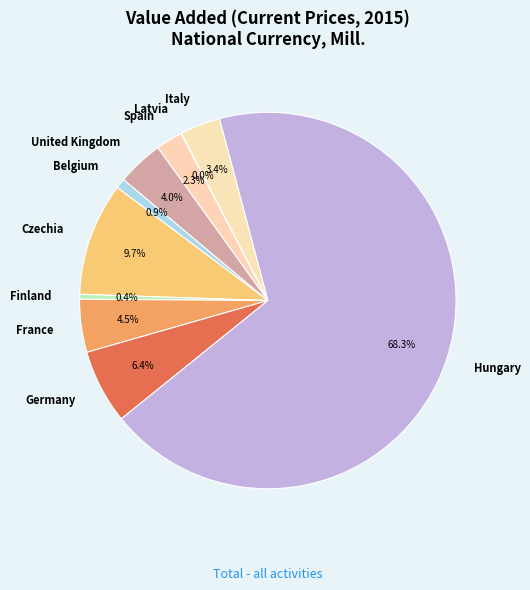

Between Italy and Spain, which is larger?

Italy